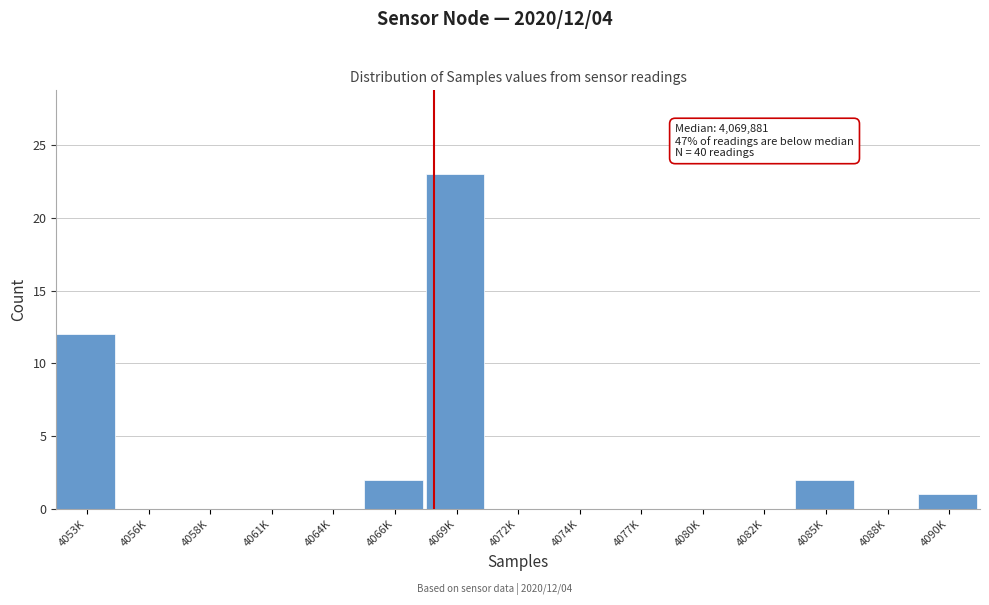

Reading left to right, extract all data points from this chart.

4053K=12	4056K=0	4058K=0	4061K=0	4064K=0	4066K=2	4069K=23	4072K=0	4074K=0	4077K=0	4080K=0	4082K=0	4085K=2	4088K=0	4090K=1